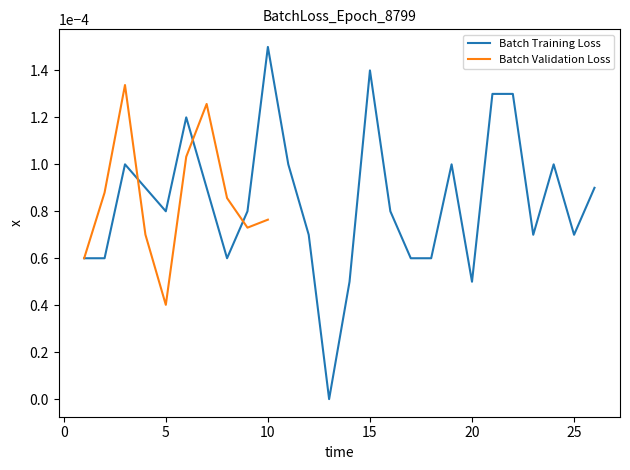

At which label does Batch Training Loss reach its peak?

10